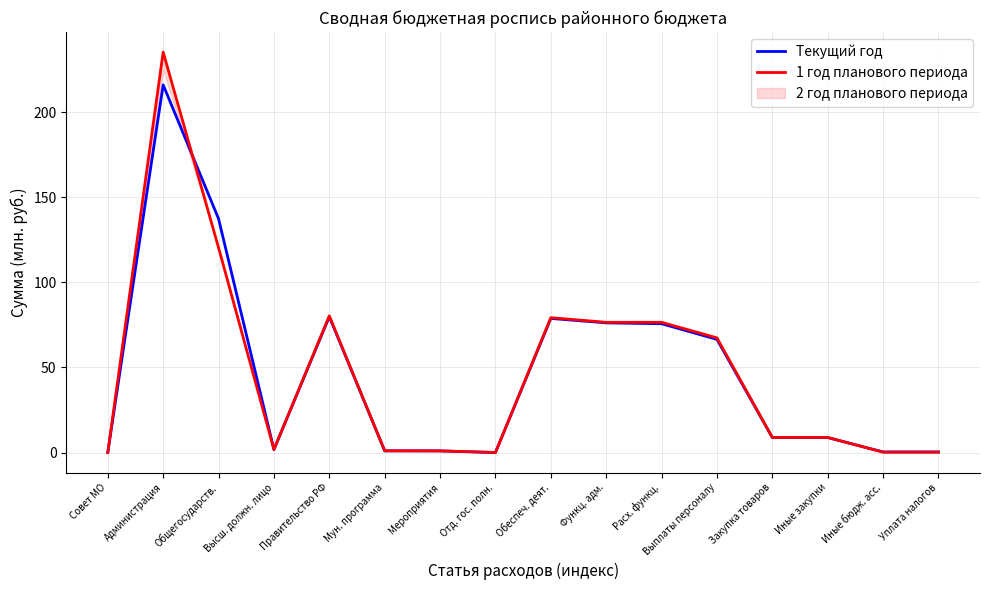

Where do Текущий год and 1 год планового периода first cross each other?

Администрация and Общегосударств.